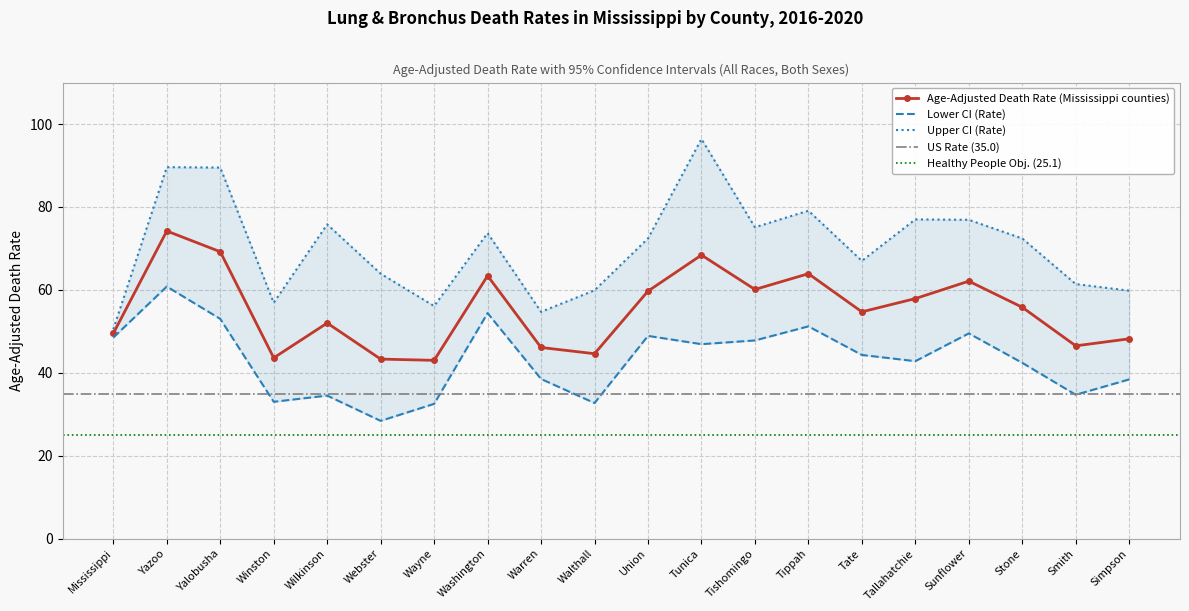

The Age-Adjusted Death Rate (Mississippi counties) series shows 79.3 at Stone. True or false?

False